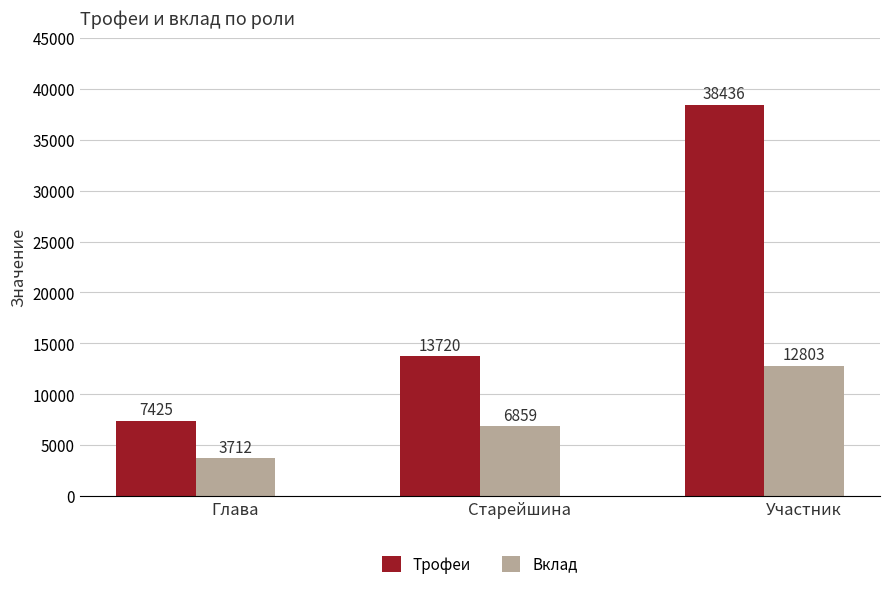

What is the difference between the Вклад values at Участник and Глава?

9091